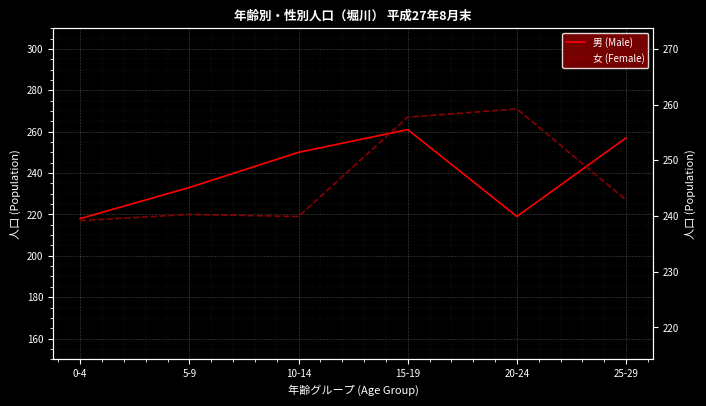

What position from the right is 15-19?

3